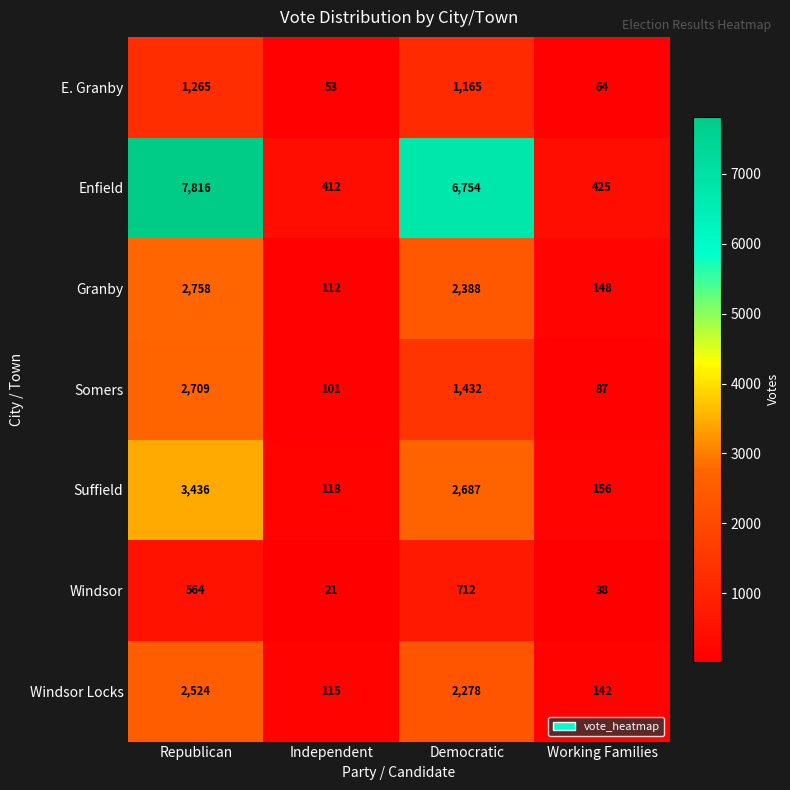

How many data points in Somers are less than 1432?

2